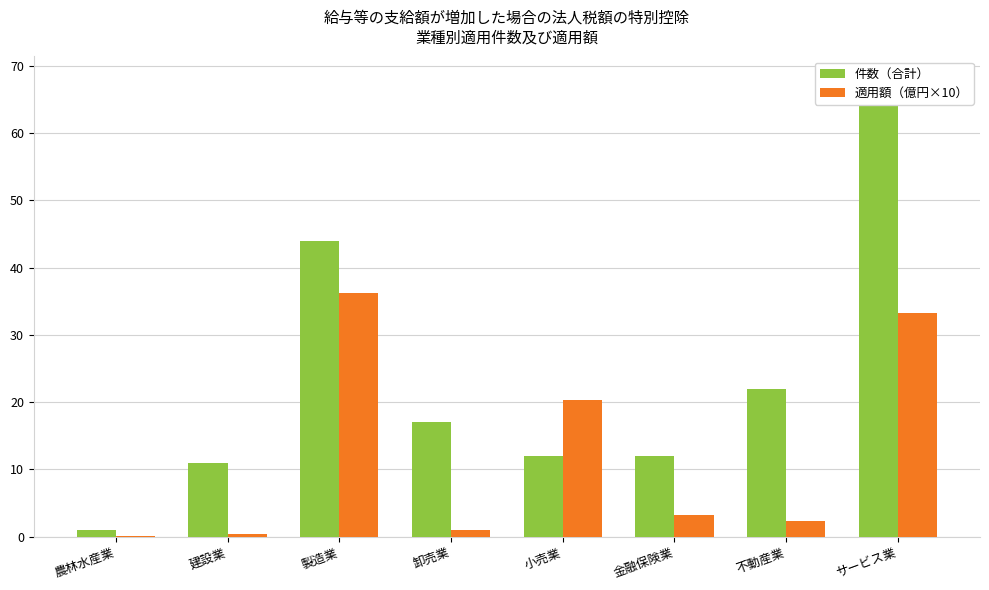

What is the value of the 適用額（億円×10） bar at the 4th from the left?

1.0